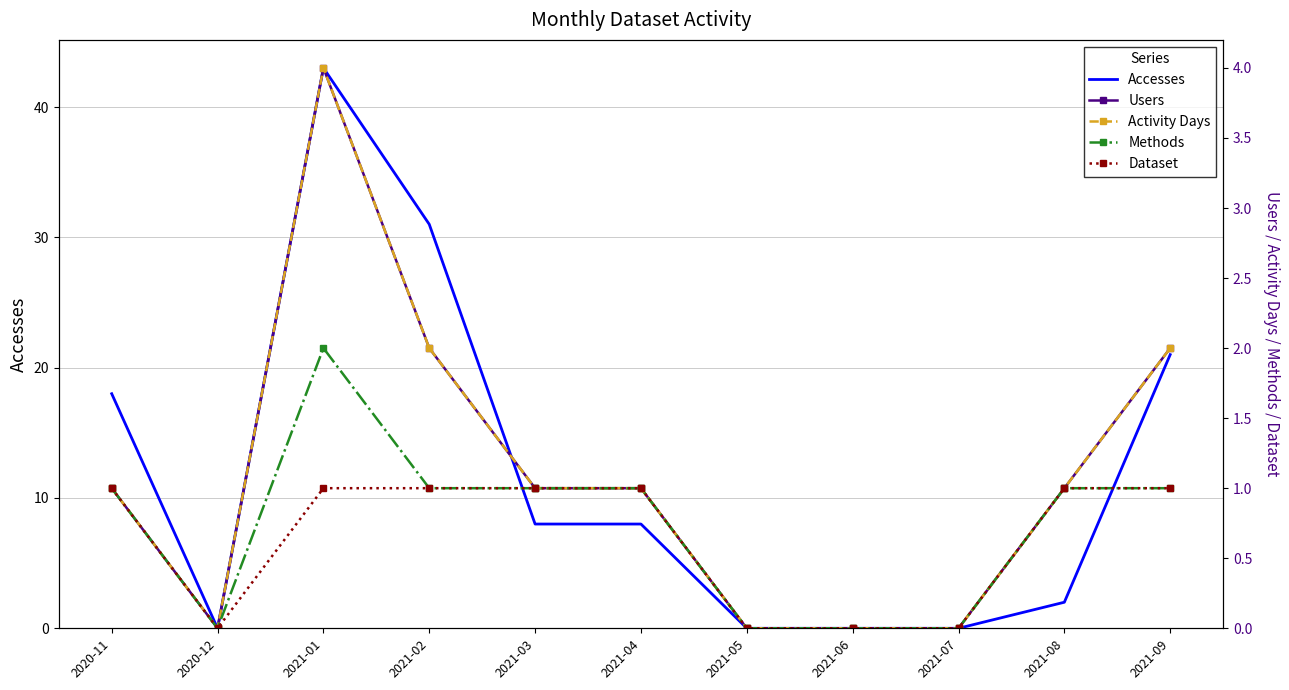

Which series has the widest spread of values?

Accesses